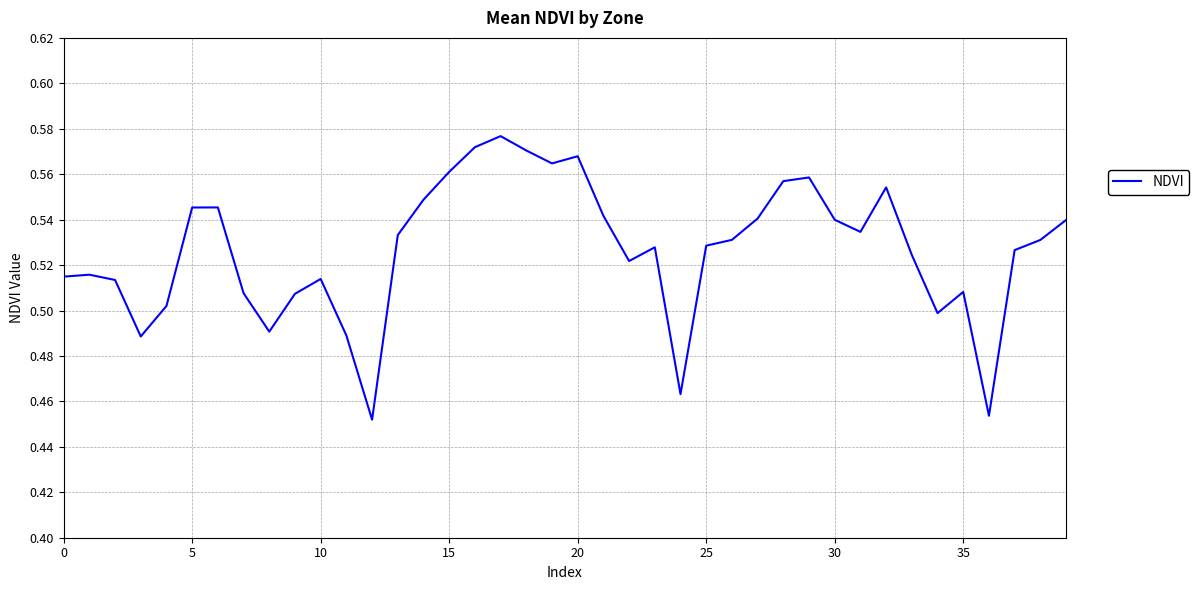

Where is the first local maximum?

5